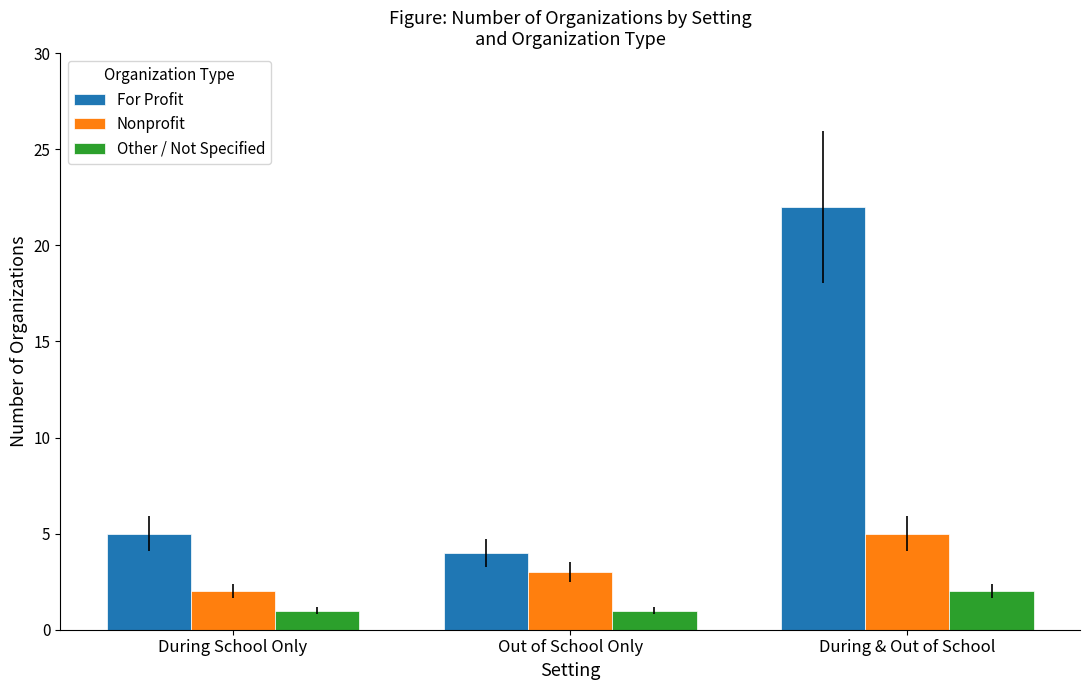

What is the highest value of the Other / Not Specified series?

2